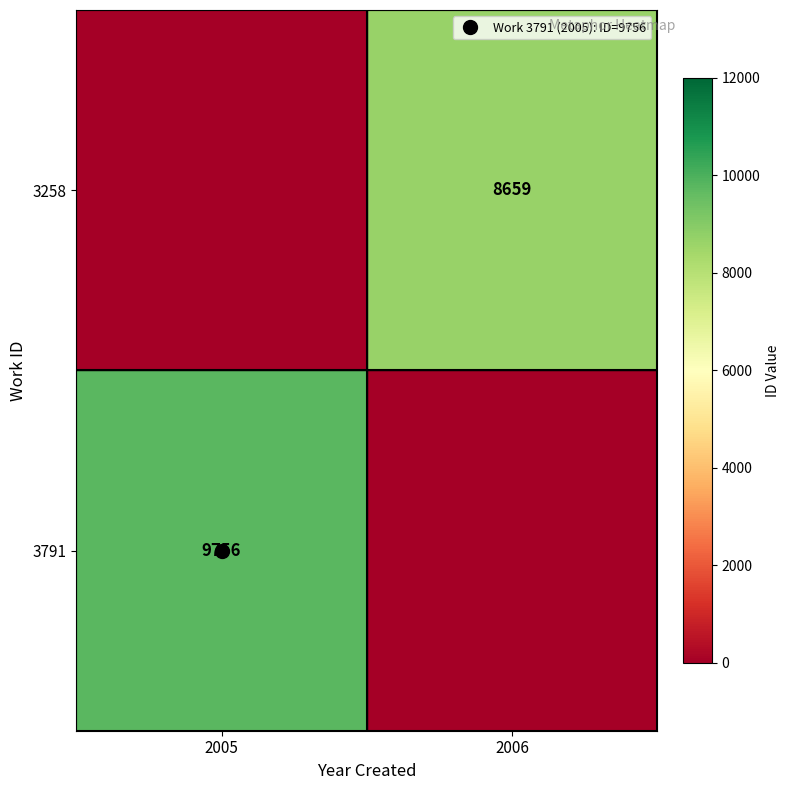

What is the spread (max minus min) of values at 2006?

8659